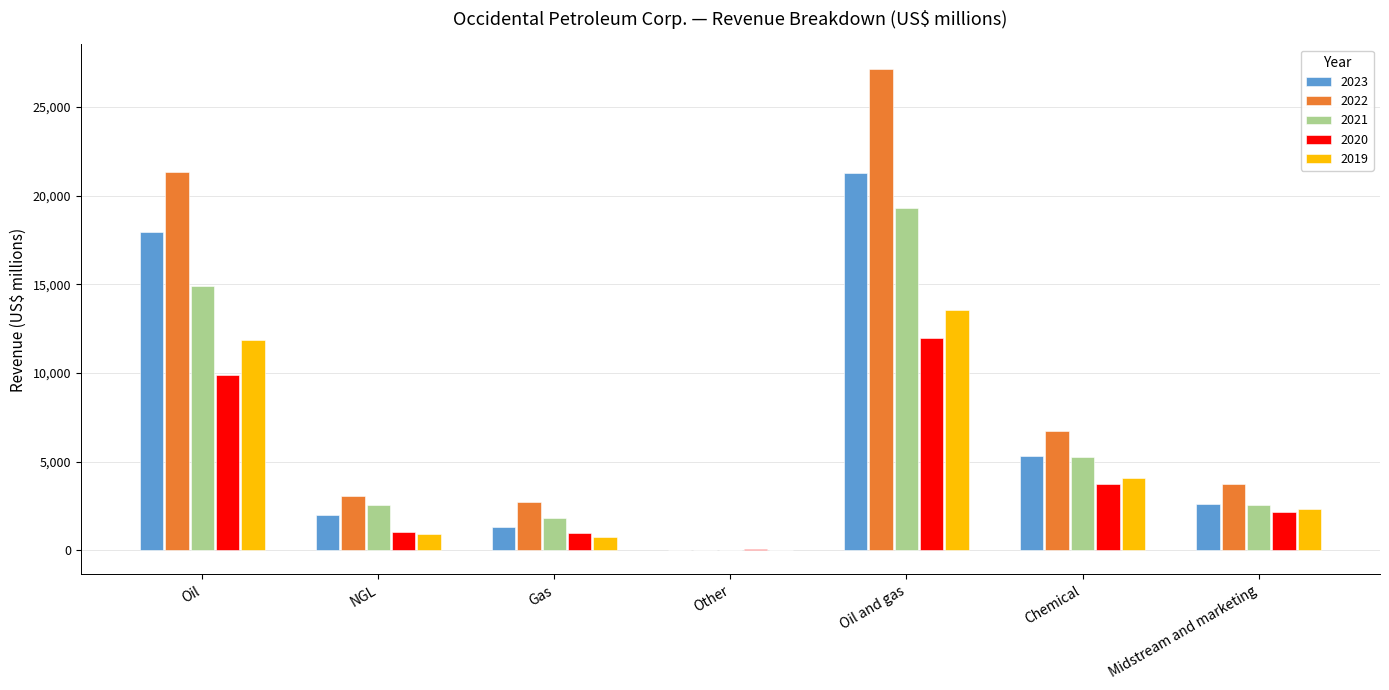

Is it true that 2020 equals 2167 at Midstream and marketing?

True